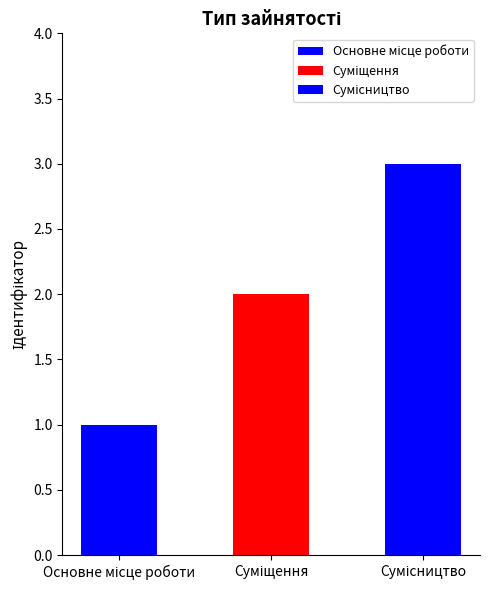

The value at Суміщення is 1. True or false?

False